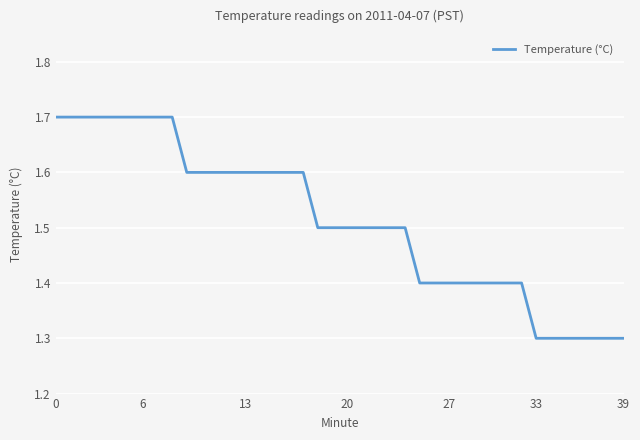

What is the maximum value shown in the chart?

1.7